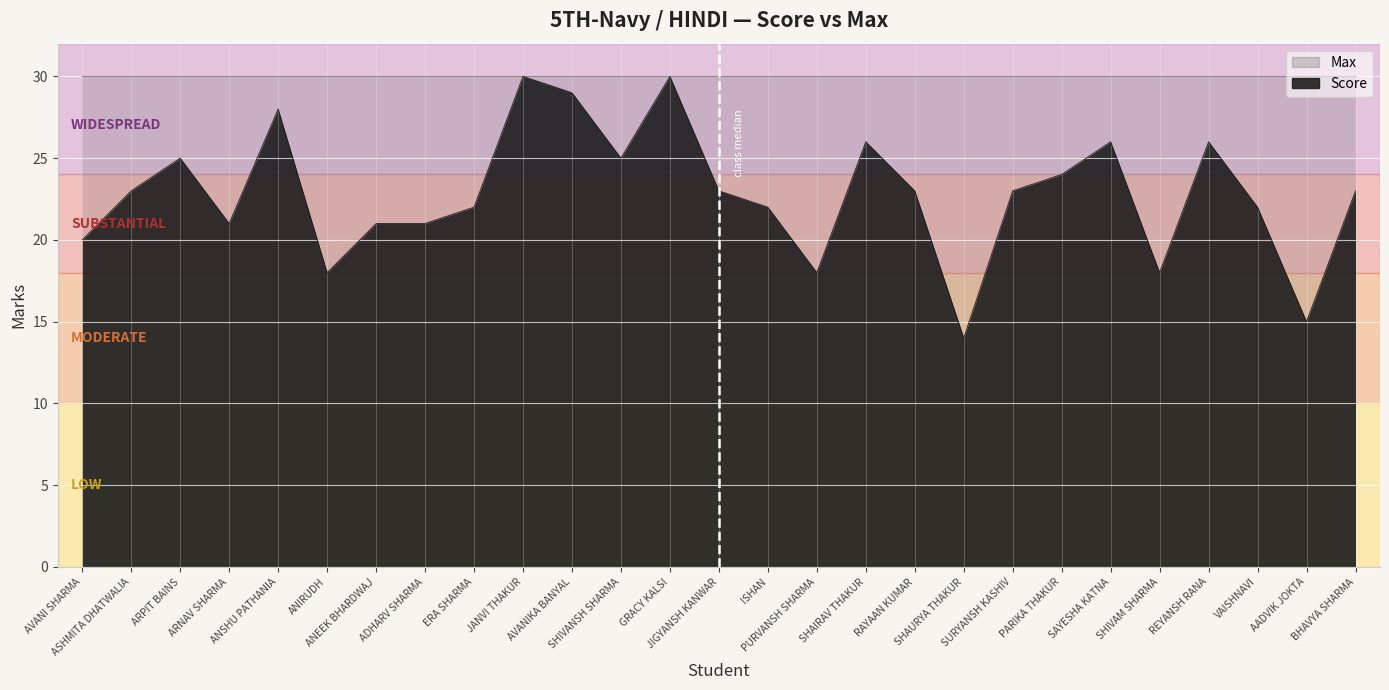

What is the difference between the values at ARPIT BAINS and ANEEK BHARDWAJ?

4